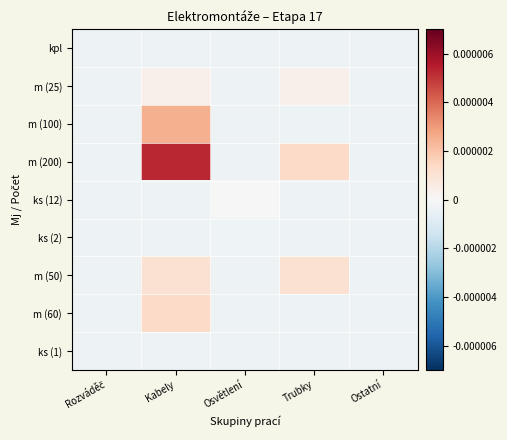

At how many categories does at least one series exceed 0?

2